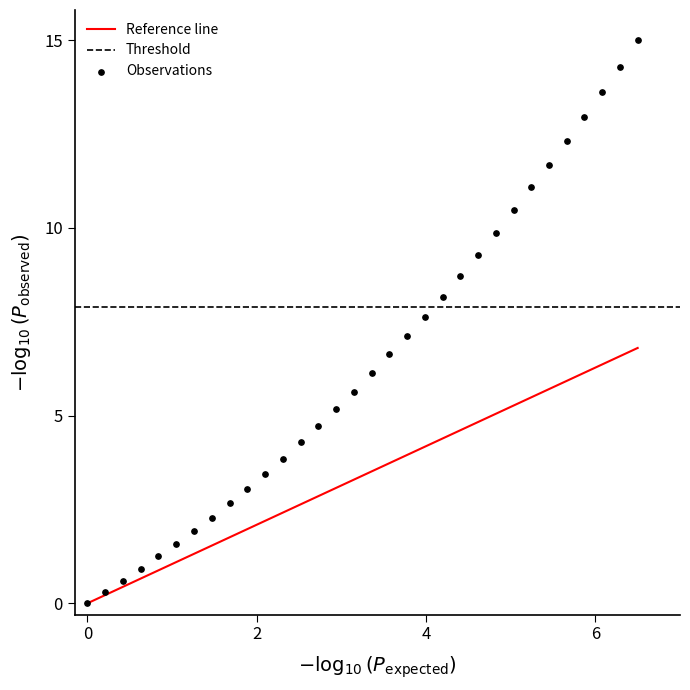

What is the range of X values (max minus min)?

6.5